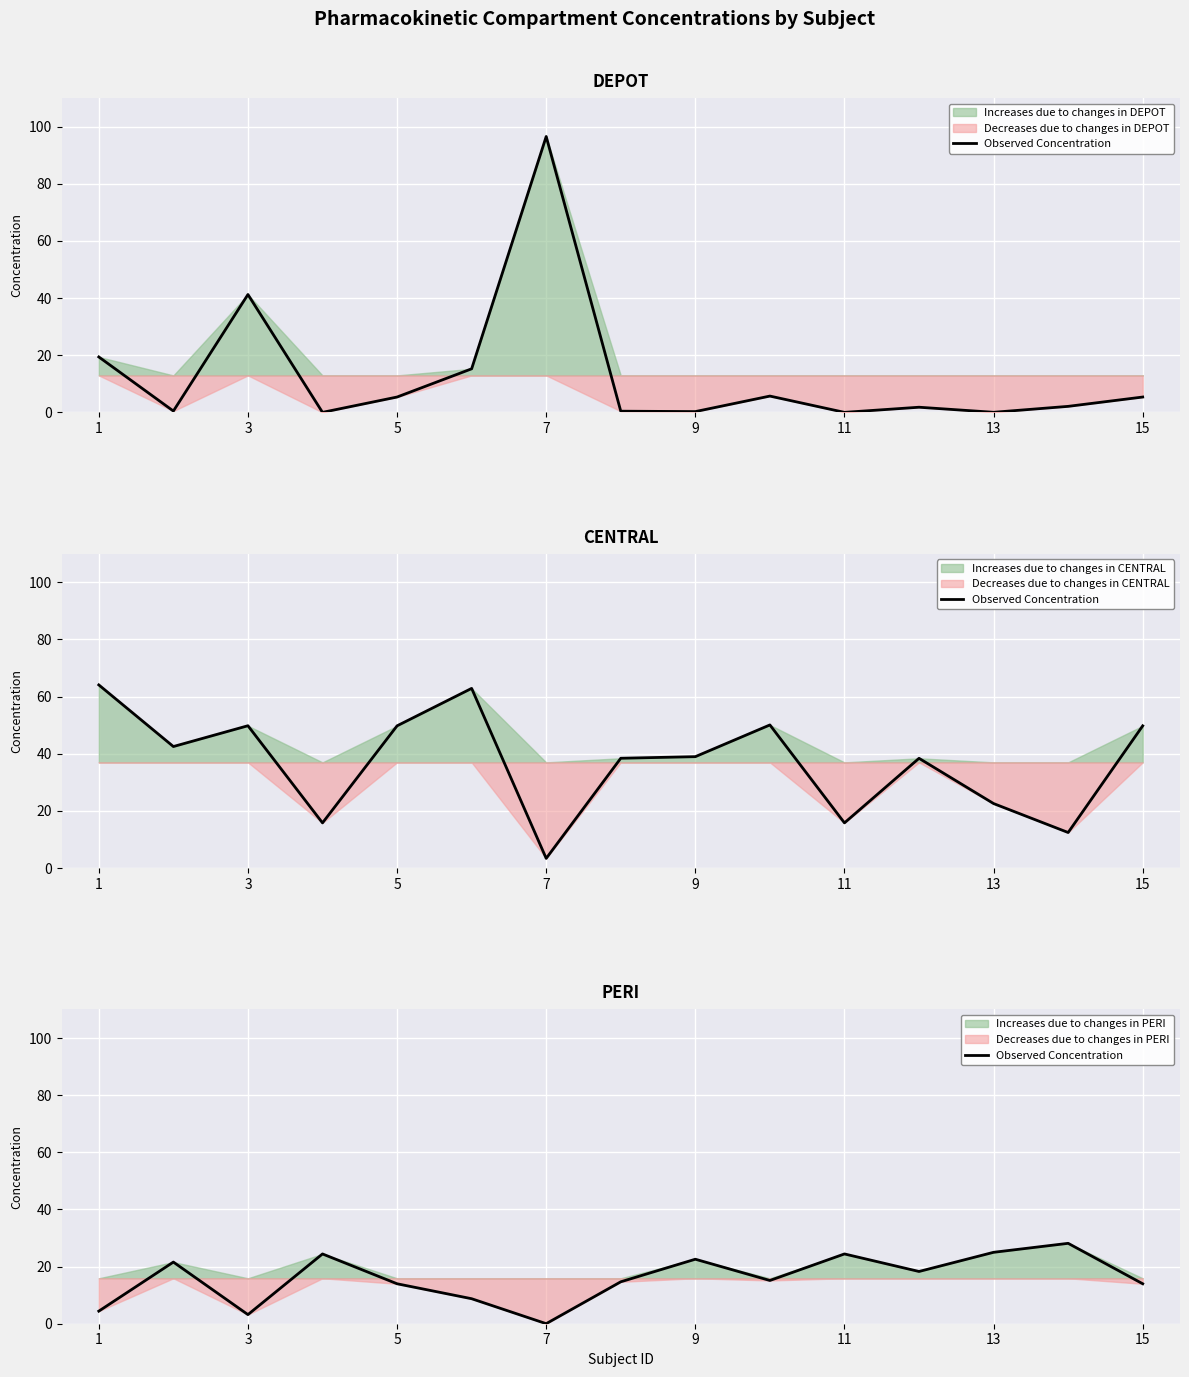

What is the difference between the second highest and minimum values?

25.0